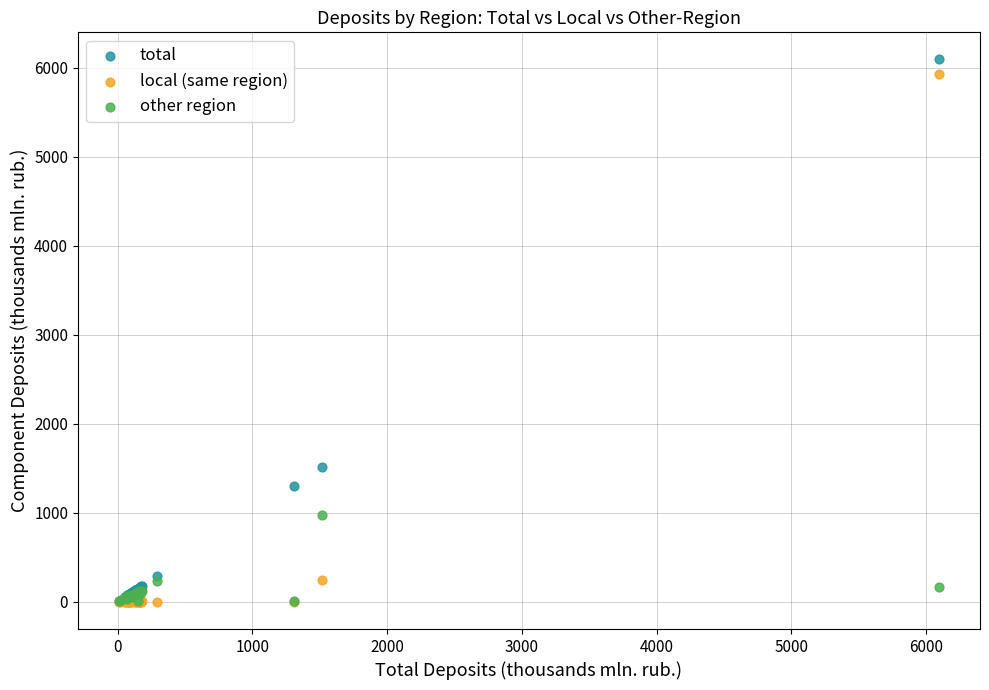

What are all the series names shown in the legend?

total, local (same region), other region